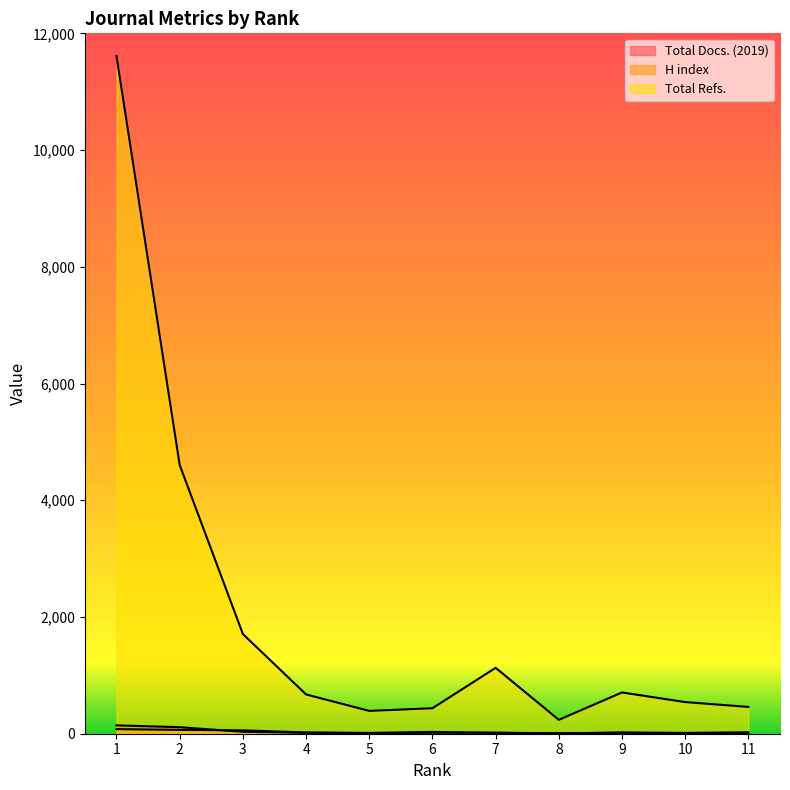

Where does the Total Docs. (2019) series first go above 18?

1